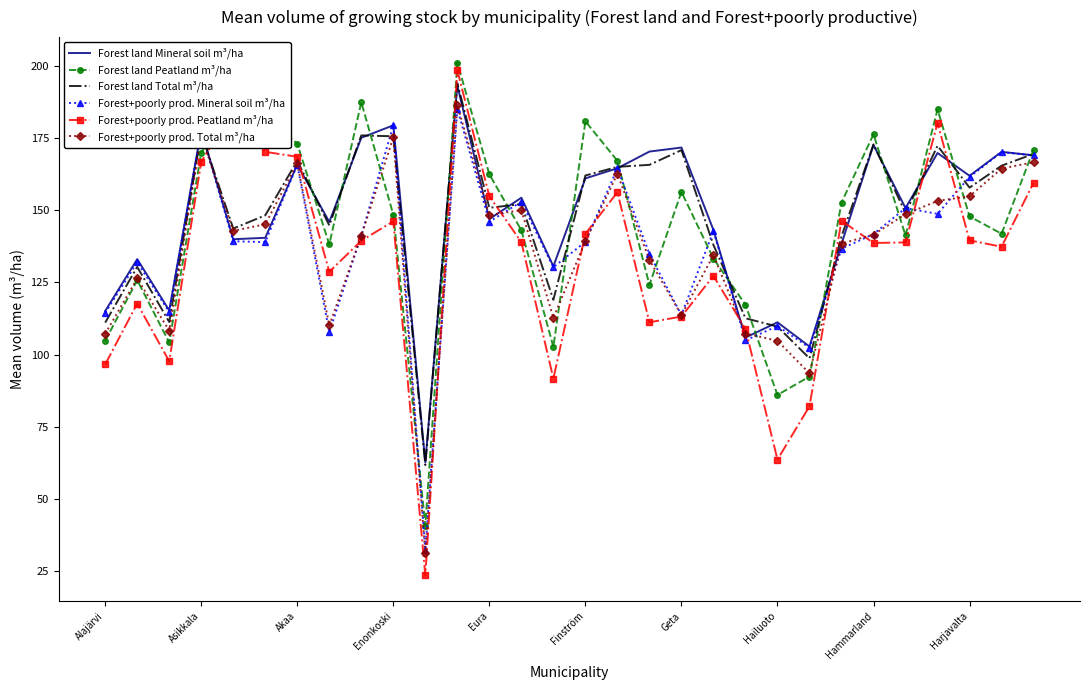

What is the minimum value for Forest+poorly prod. Total m³/ha?

31.2